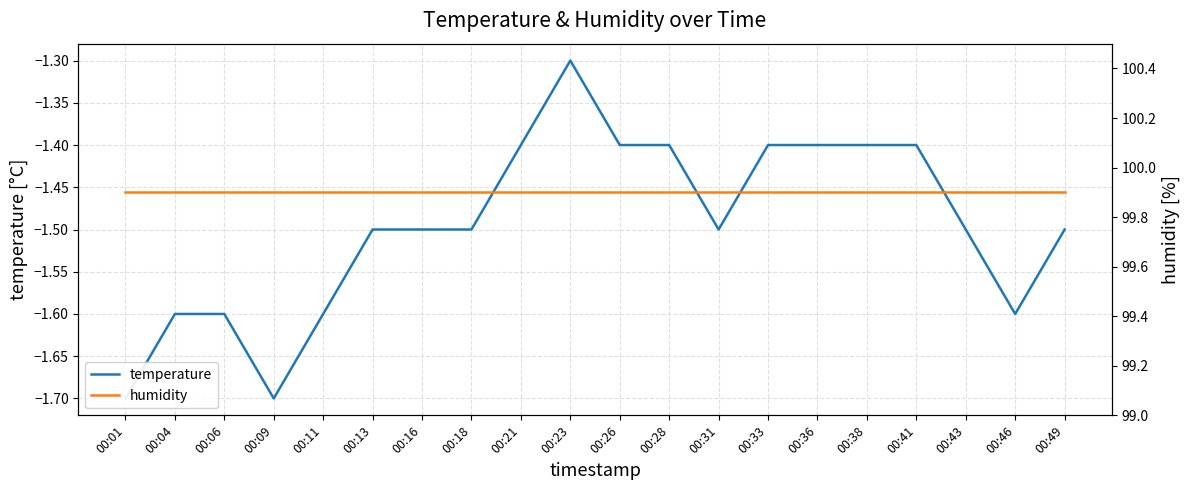

Rank the series at 00:28 from highest to lowest value.

humidity, temperature